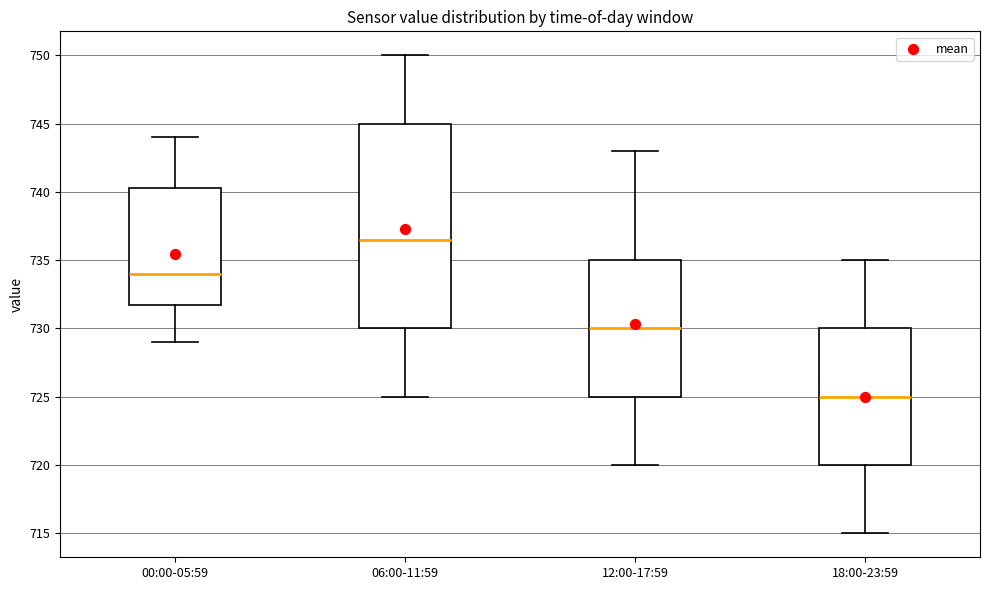

Reading left to right, read every box against the y-axis: the position of its median line, the range the box covers, and the ends of its whiskers. The values are not printed on the chart, so give them approximately, as read against the axis.

00:00-05:59: median 734.0, box 732.0 to 740.5, whiskers 729.0 to 744.0
06:00-11:59: median 736.5, box 730.0 to 745.0, whiskers 725.0 to 750.0
12:00-17:59: median 730.0, box 725.0 to 735.0, whiskers 720.0 to 743.0
18:00-23:59: median 725.0, box 720.0 to 730.0, whiskers 715.0 to 735.0